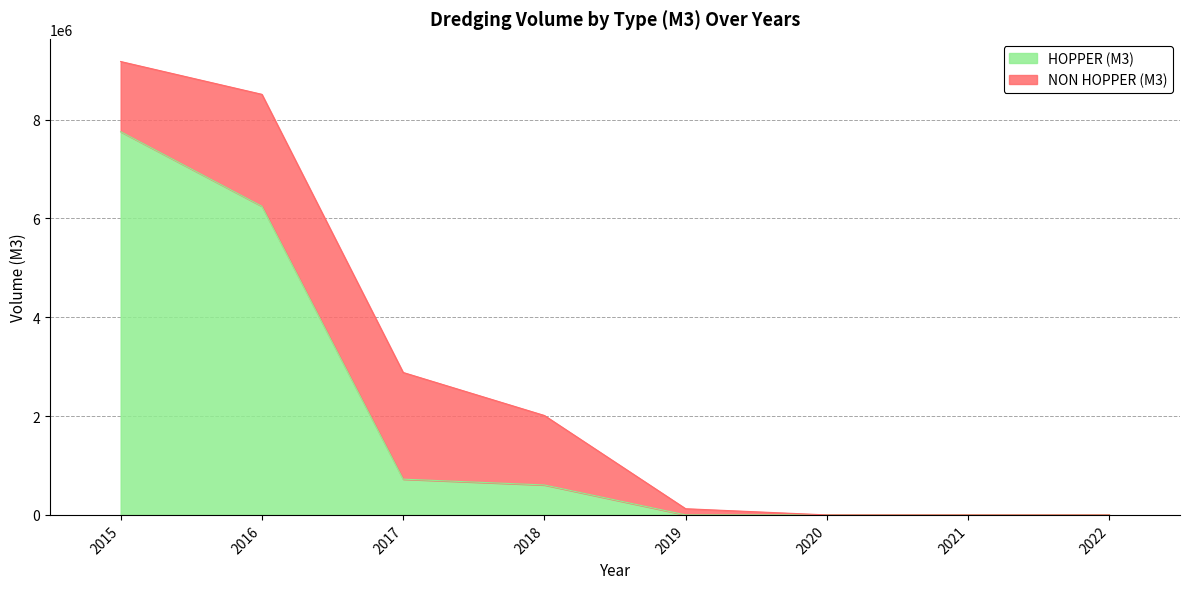

How many data points are above 606080?

3